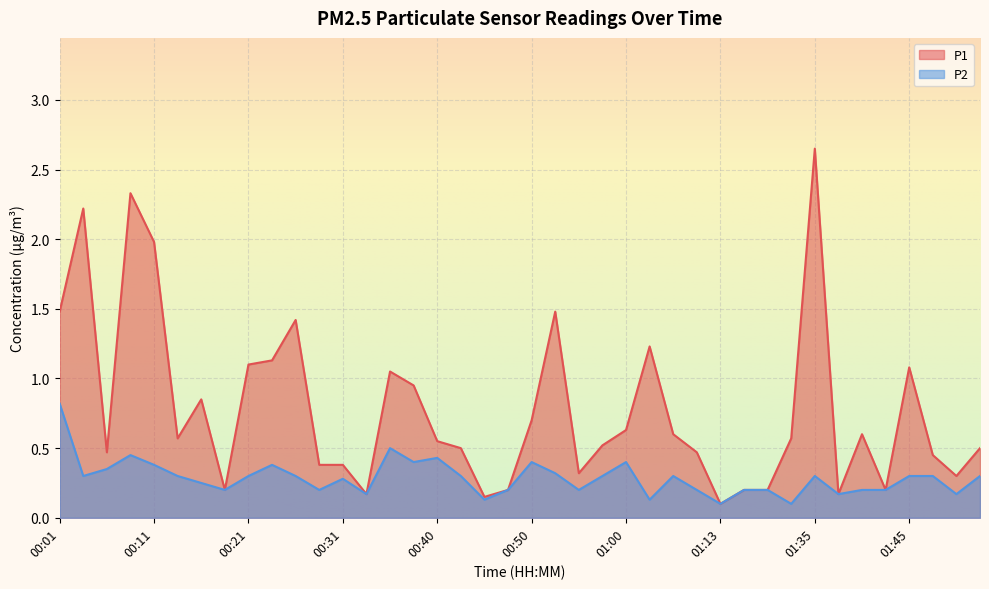

What is the value of the P2 point at the 27th from the left?

0.3